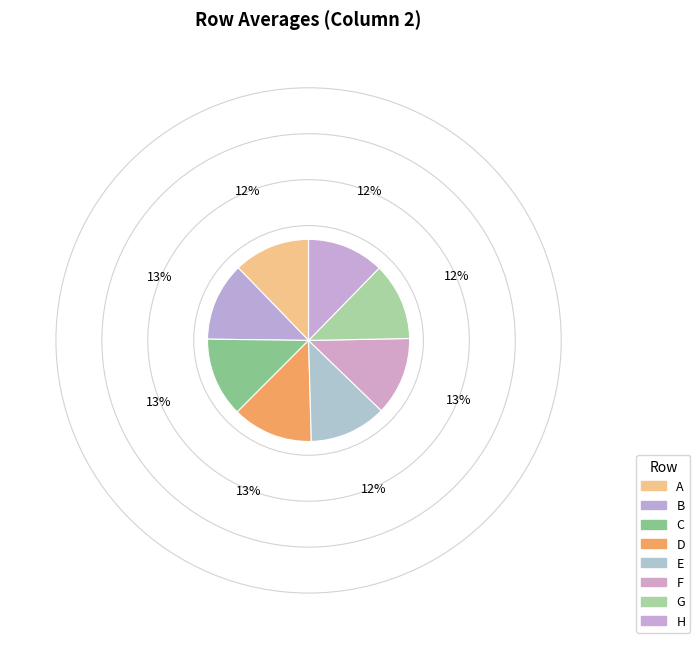

Is it true that B is 3% of the pie?

False